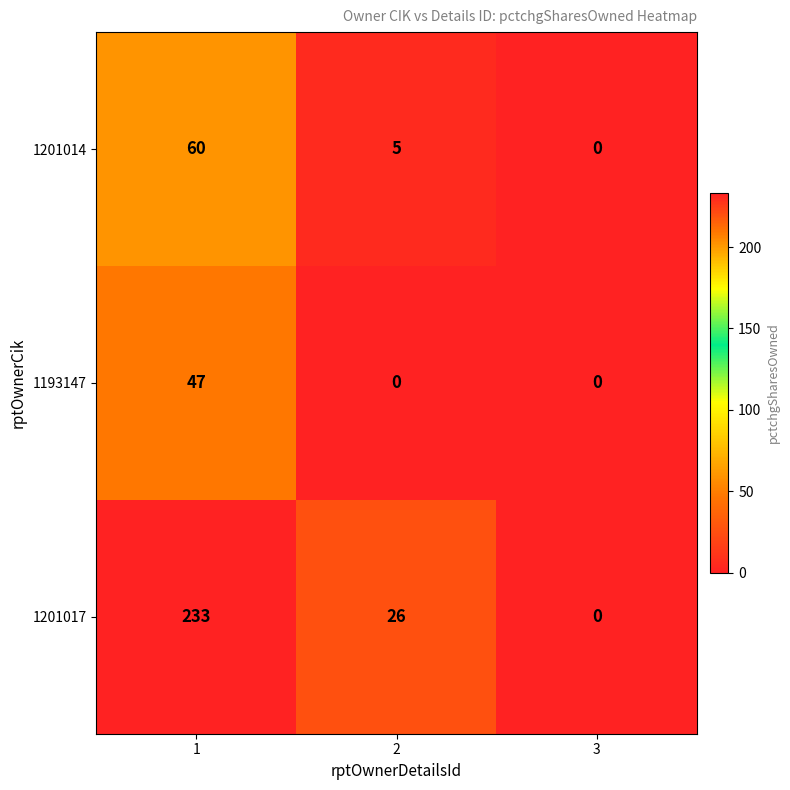

Rank the series at 2 from highest to lowest value.

1201017, 1201014, 1193147